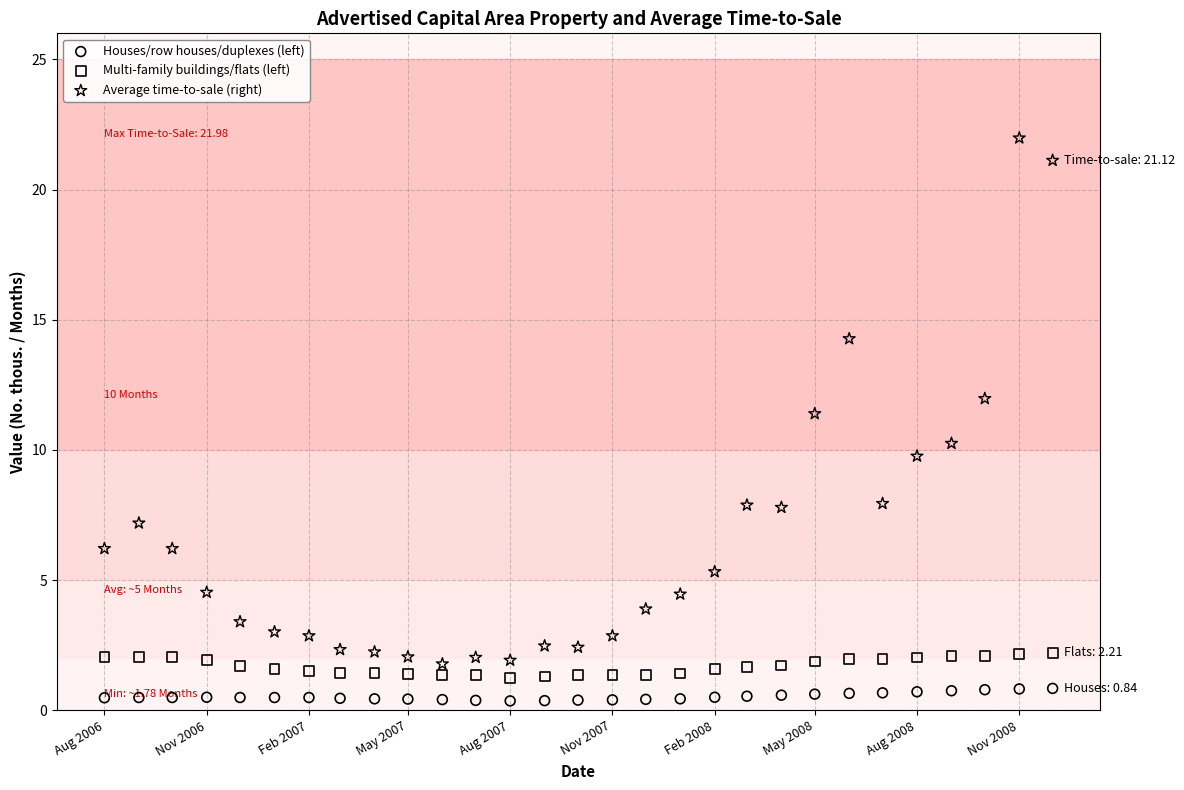

Across all series, what Y value is closest to 11?

11.4